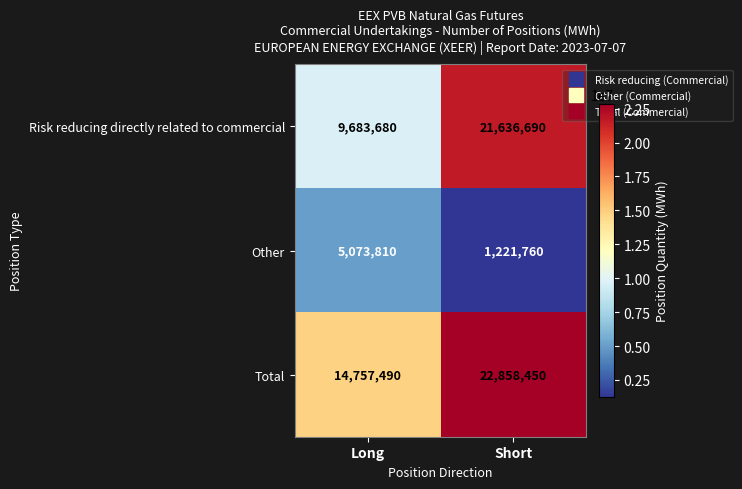

The value of Risk reducing directly related to commercial at Short is 21636690. True or false?

True